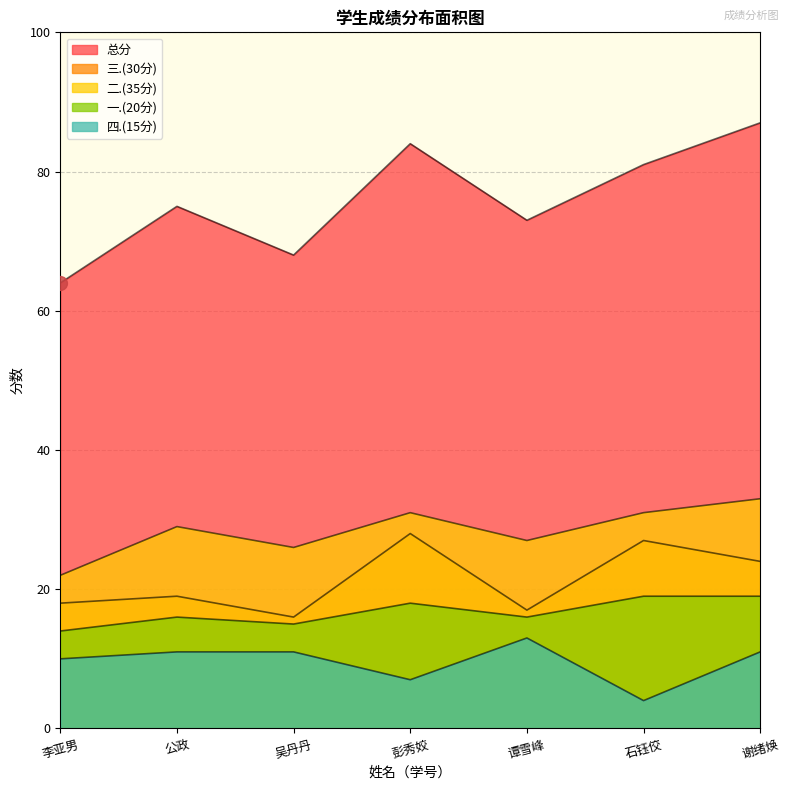

At how many categories does at least one series exceed 31?

7